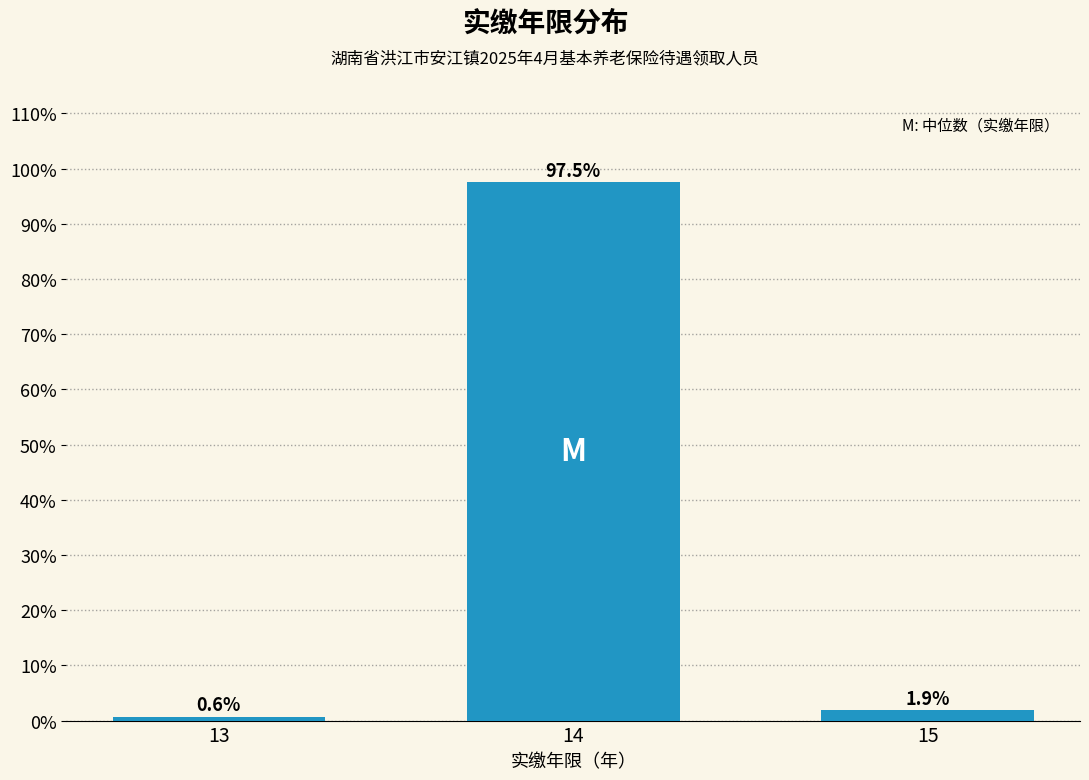

Reading left to right, what are all the values shown in this chart?

0.6	97.5	1.9